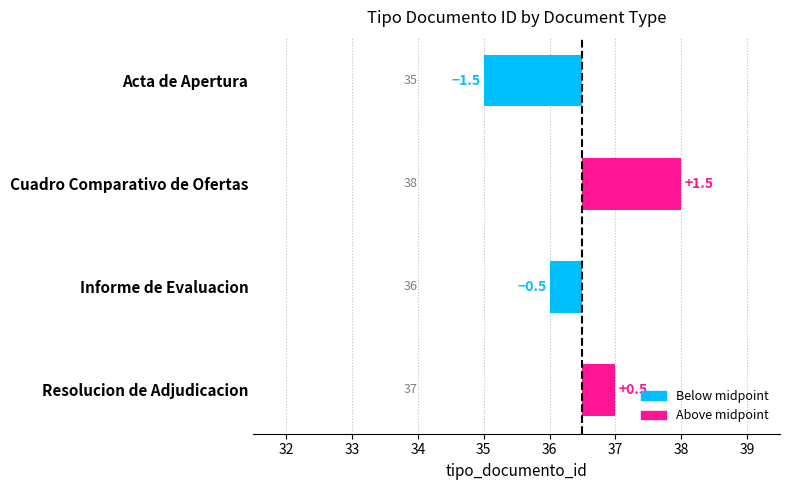

Are the bars grouped side by side (vs. stacked)?

No